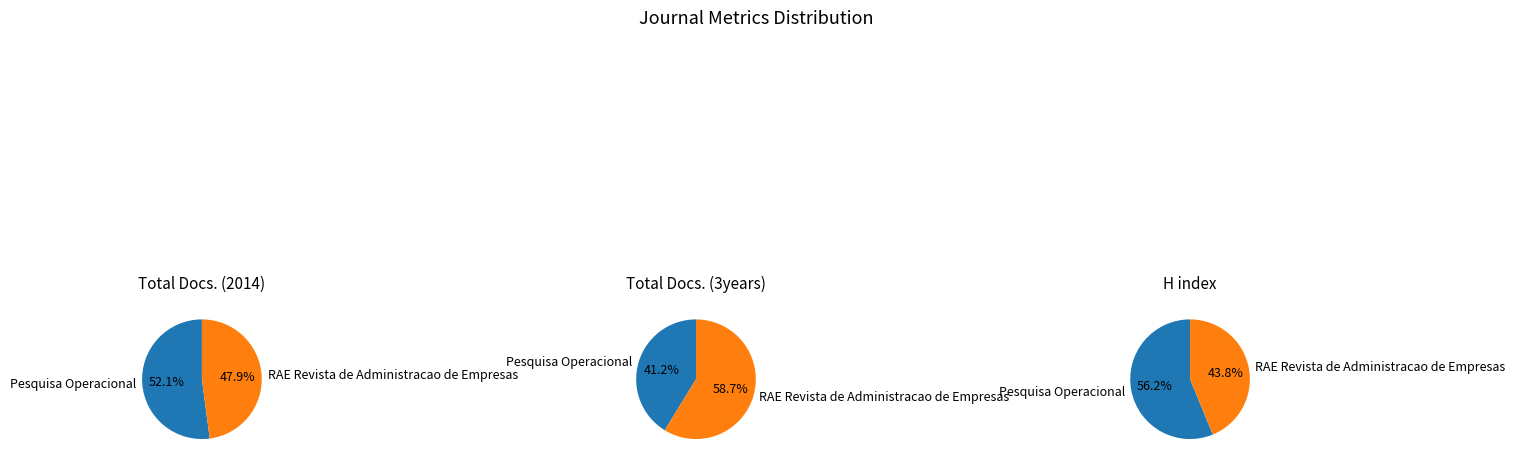

The RAE Revista de Administracao de Empresas slice represents 35% of the pie. True or false?

False